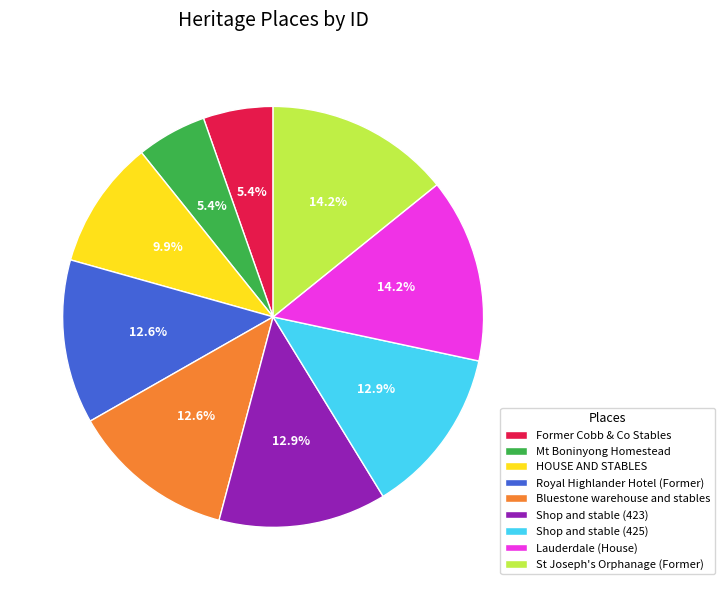

Is it true that Shop and stable (425) is 13% of the pie?

True